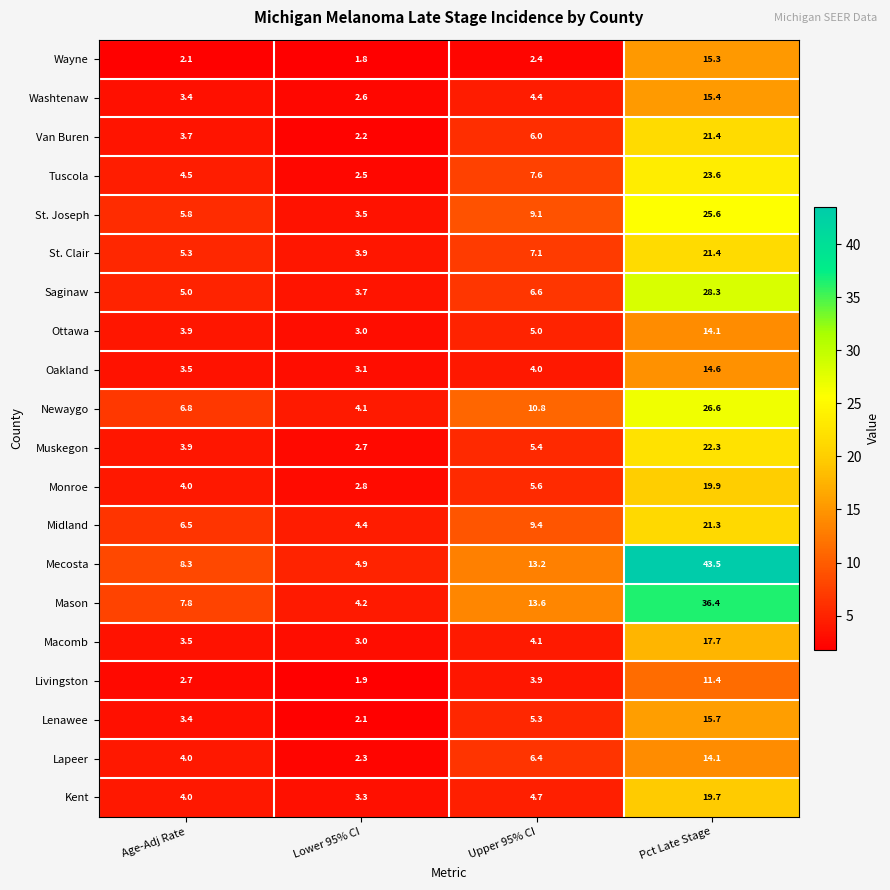

At which category is the sum across all series the highest?

Pct Late Stage